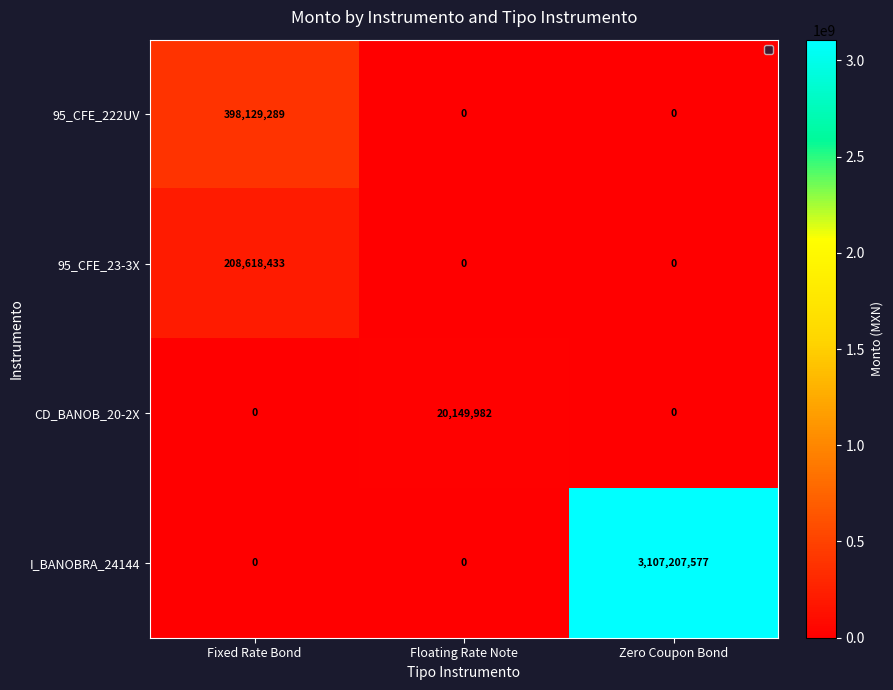

Count the number of data series in this chart.

4